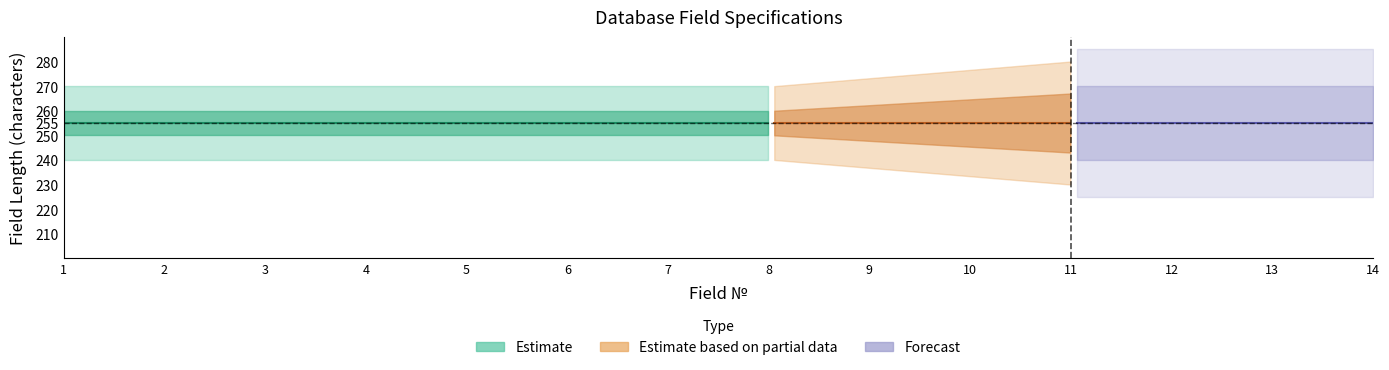

Reading left to right, what are all the values shown in this chart?

Field_index: 1=1	2=2	3=3	4=4	5=5	6=6	7=7	8=8	9=9	10=10	11=11	12=12	13=13	14=14
Length: 1=255	2=255	3=255	4=255	5=255	6=255	7=255	8=255	9=255	10=255	11=255	12=255	13=255	14=255